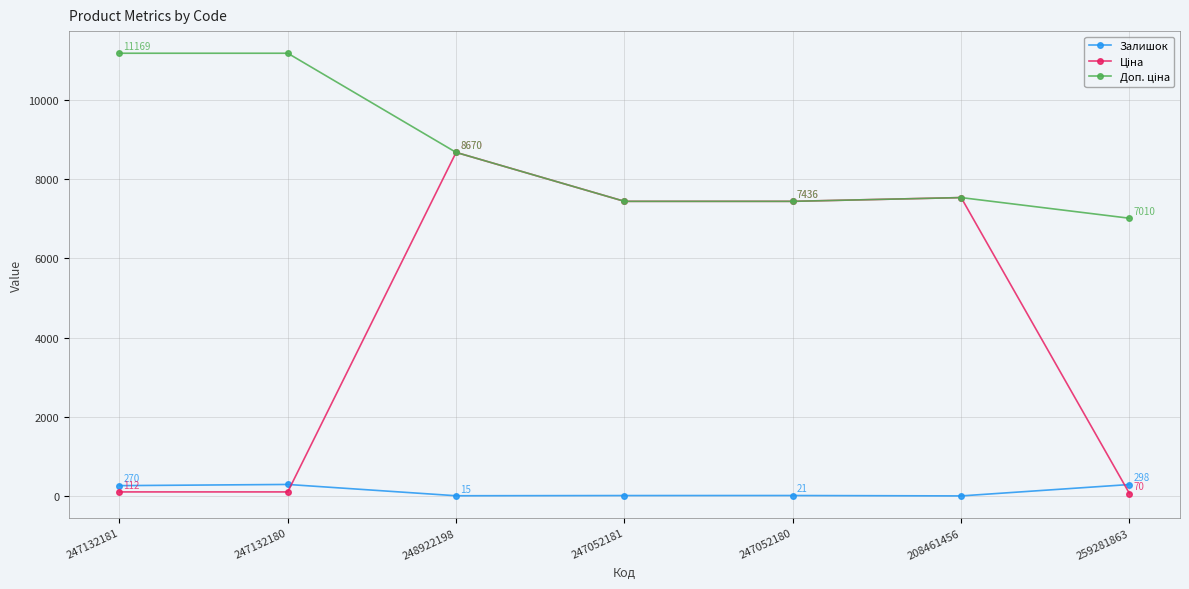

What value does the Залишок series have at 208461456?

11.0